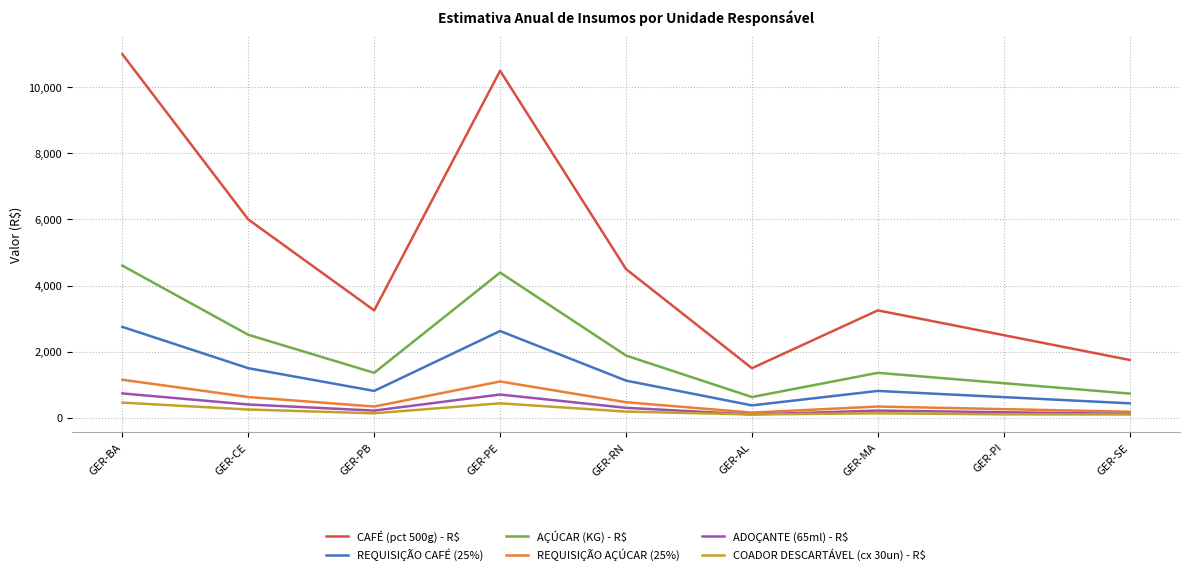

Is this an area chart (filled region under the line)?

No